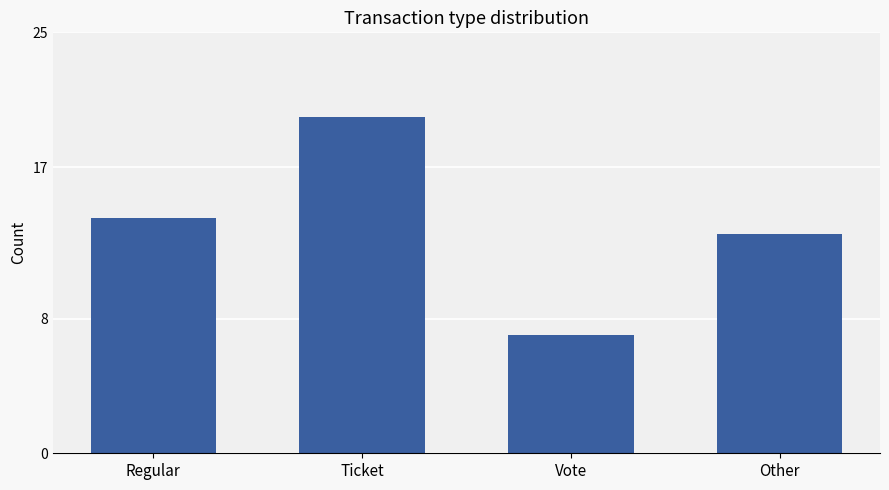

Rank the categories by value from highest to lowest.

Ticket, Regular, Other, Vote